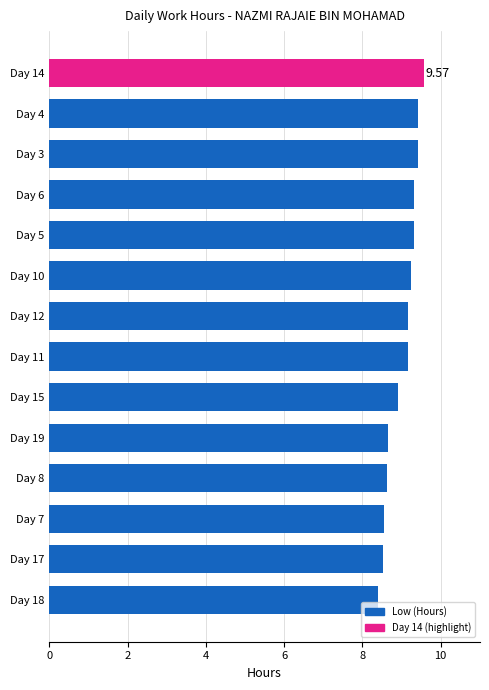

Count the number of values greater than 9.

8